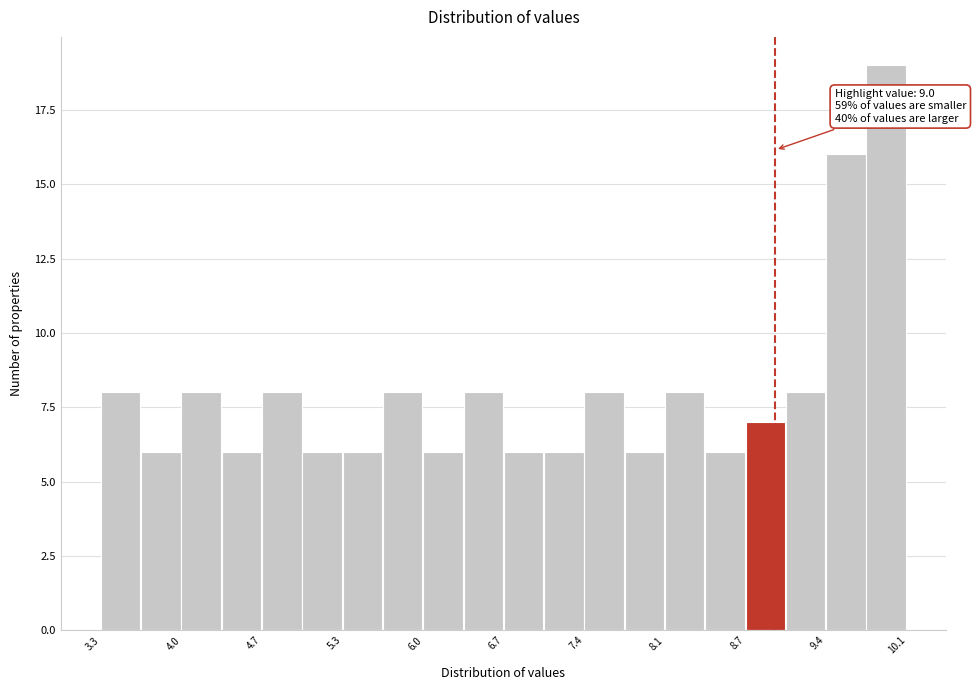

Around what value on the x-axis is the tallest bar? Give the approximate position of its centre, as read against the axis.

9.9